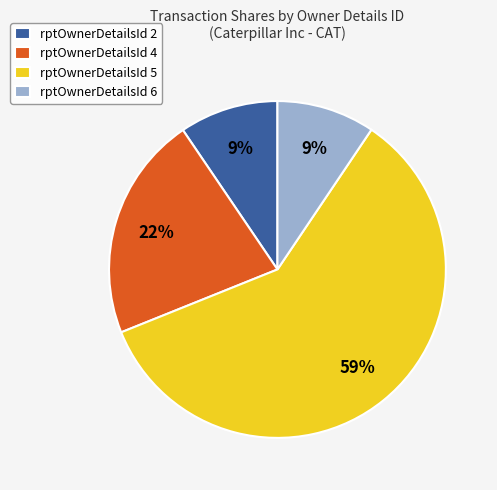

Between rptOwnerDetailsId 4 and rptOwnerDetailsId 2, which is larger?

rptOwnerDetailsId 4